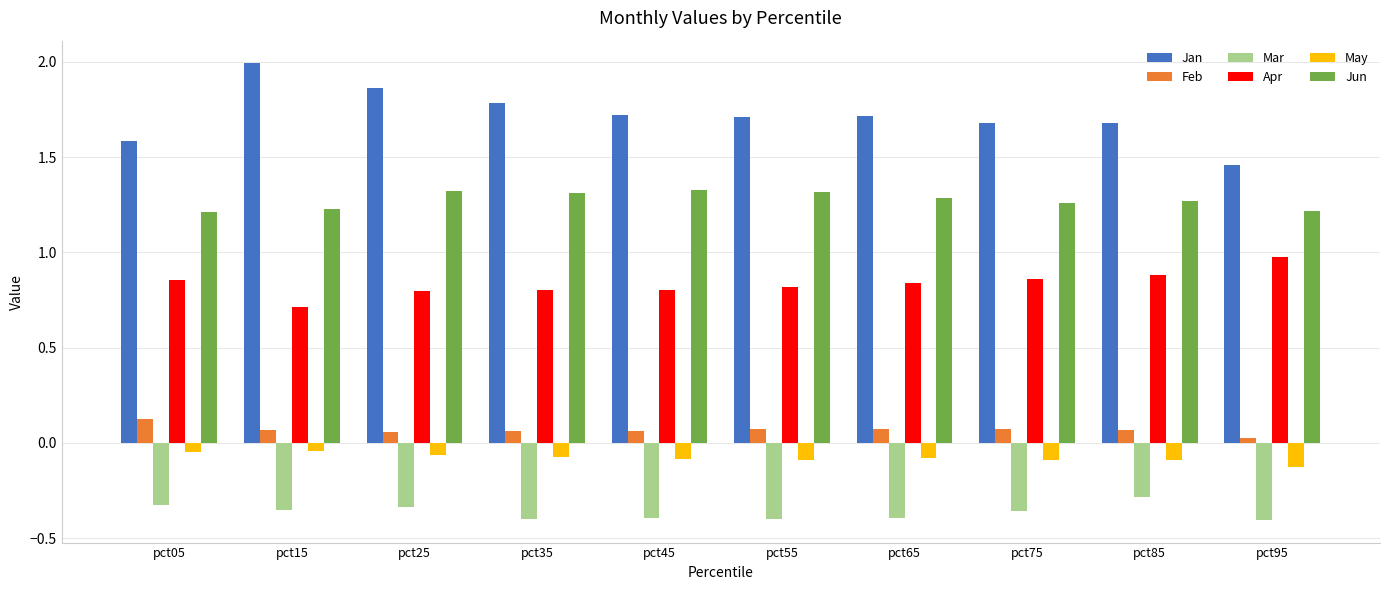

What is the sum of all Feb values?

0.7